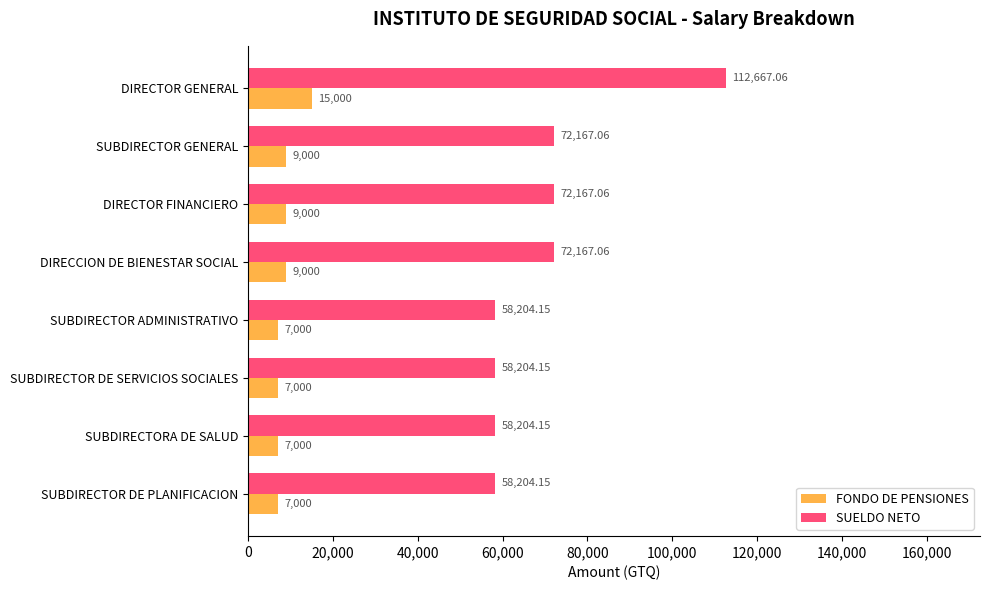

At how many categories does at least one series exceed 12136?

8